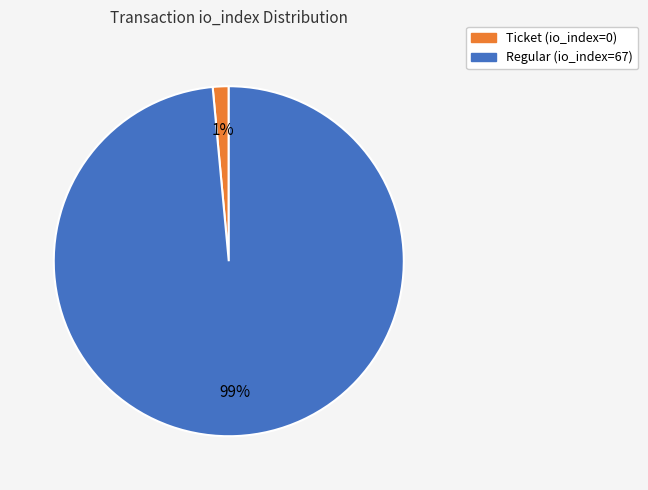

Rank the categories by value from lowest to highest.

Ticket (io_index=0), Regular (io_index=67)